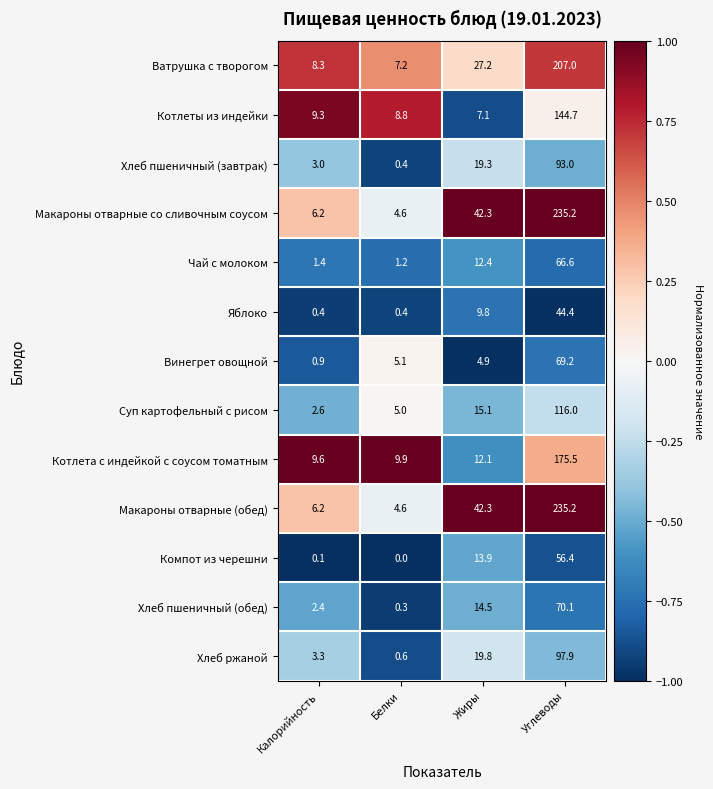

What is the greatest value displayed?

235.2